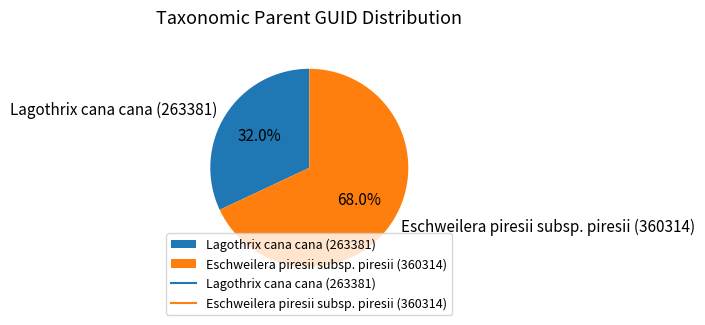

Combined, do Eschweilera piresii subsp. piresii (360314) and Lagothrix cana cana (263381) account for over 50%?

Yes